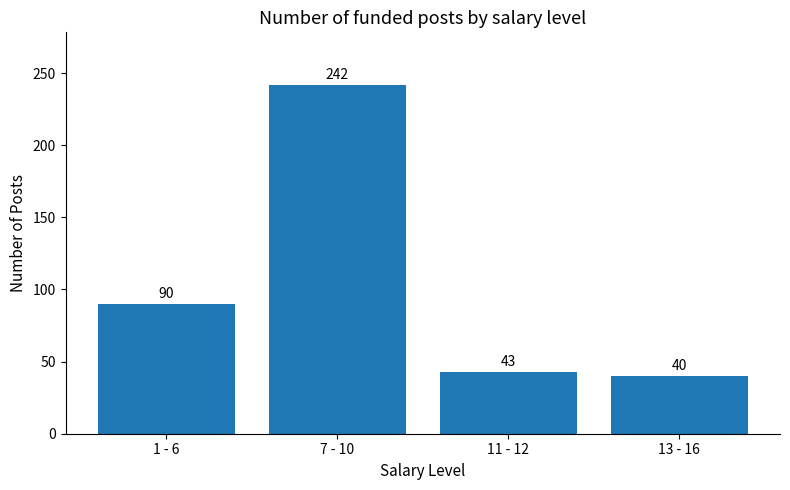

How many data points are less than 90?

2